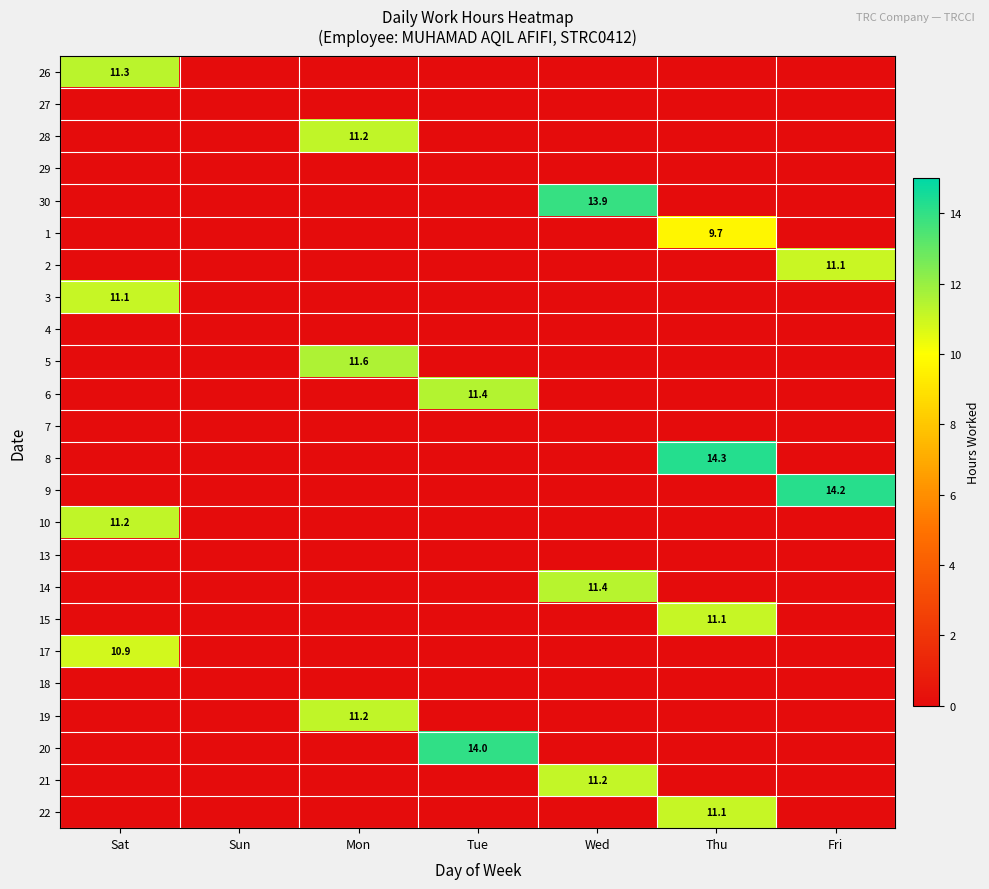

True or false: 20 has a value of 14.0 at Tue.

True